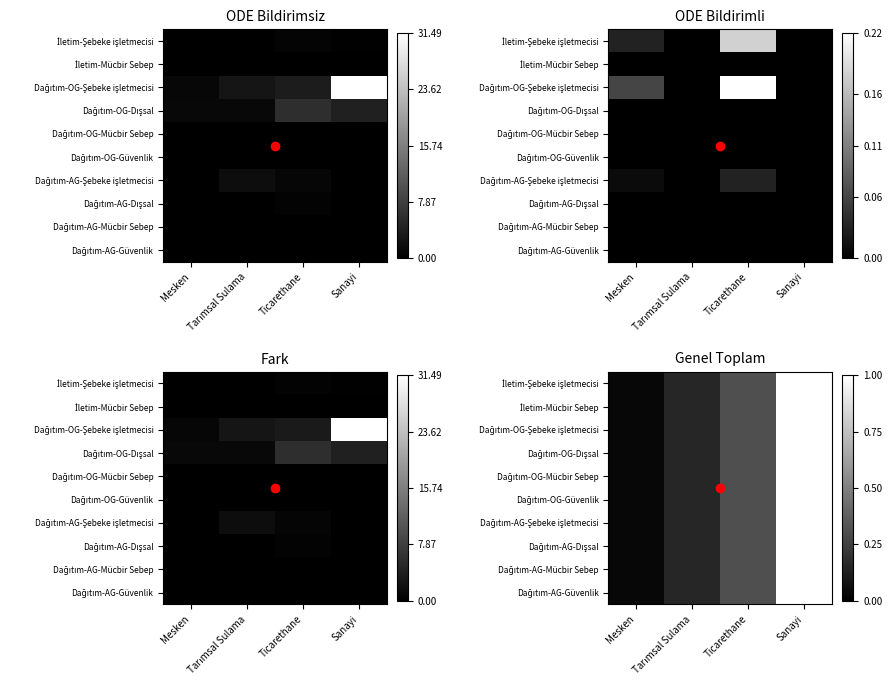

Where is Dağıtım-OG-Şebeke işletmecisi nearest to the value 0?

Mesken